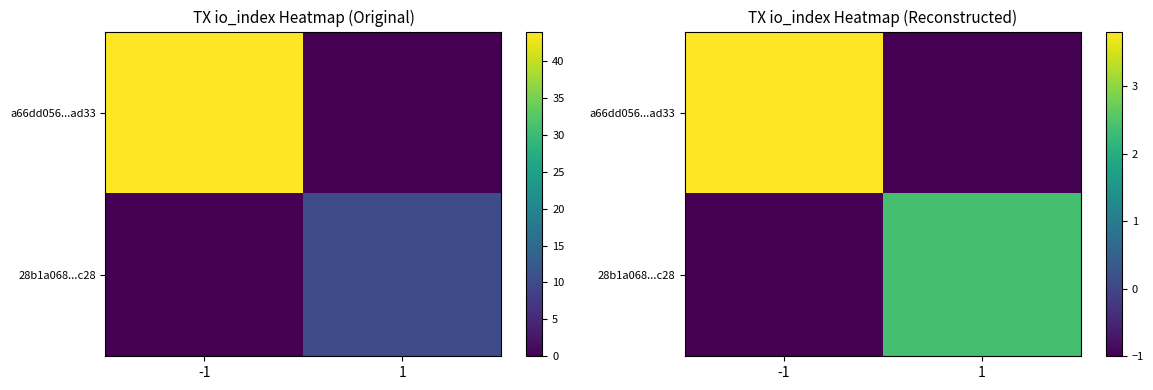

How many a66dd056...ad33 values are between -1 and 3?

1